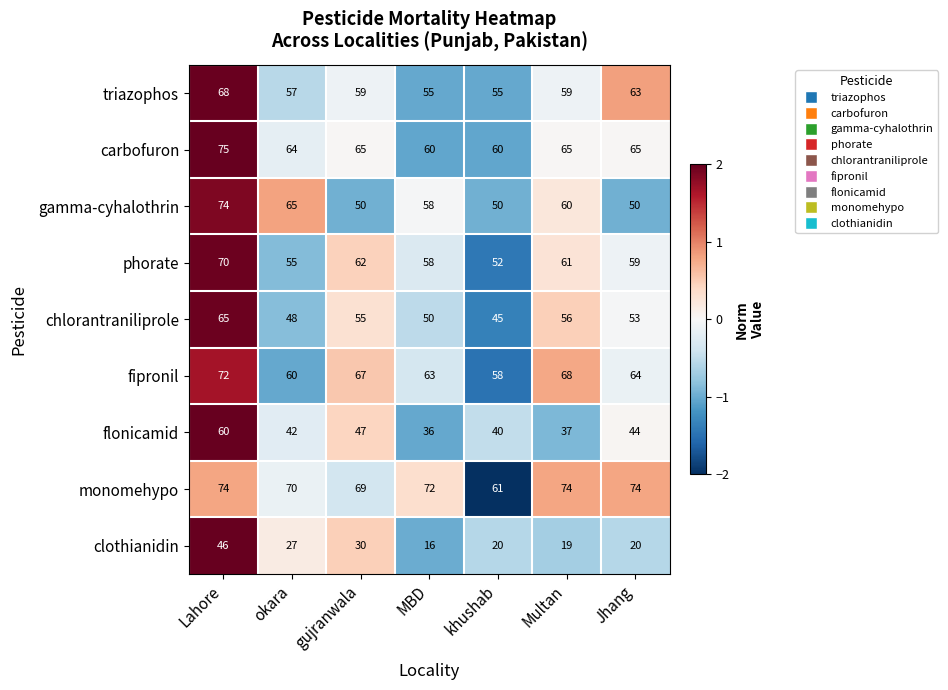

Which series has the largest total across all categories?

monomehypo